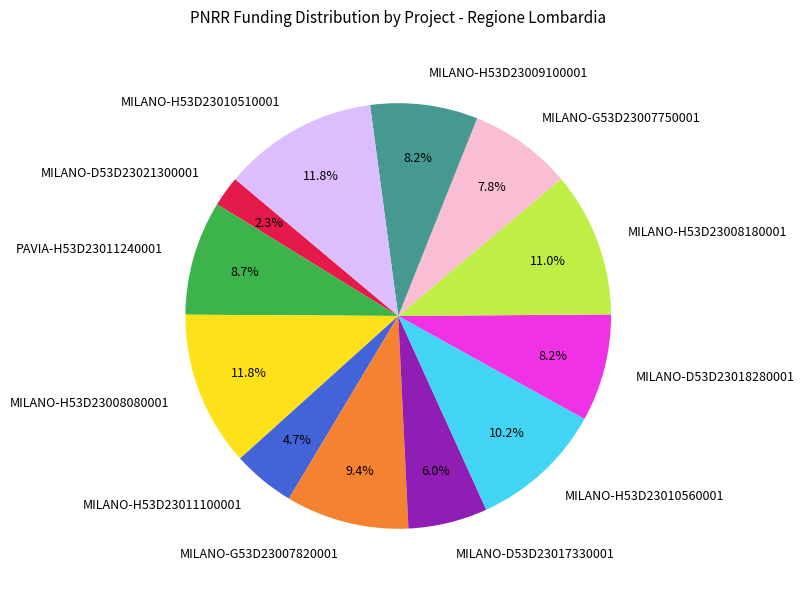

Is there a majority slice in this chart?

No